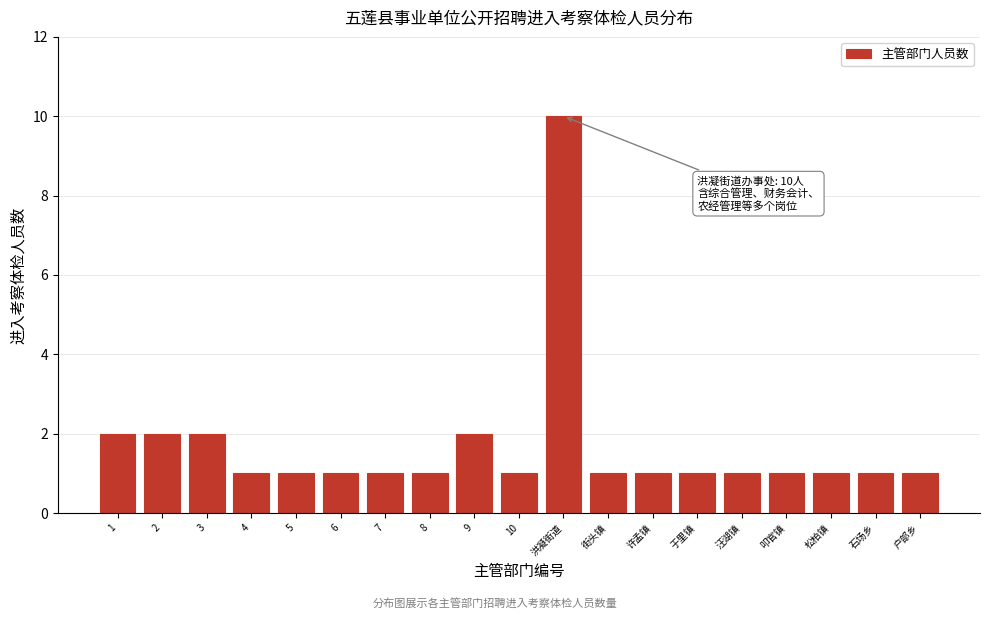

Reading left to right, list all the values displayed in this chart.

1=2	2=2	3=2	4=1	5=1	6=1	7=1	8=1	9=2	10=1	洪凝街道=10	街头镇=1	许孟镇=1	于里镇=1	汪湖镇=1	叩官镇=1	松柏镇=1	石场乡=1	户部乡=1